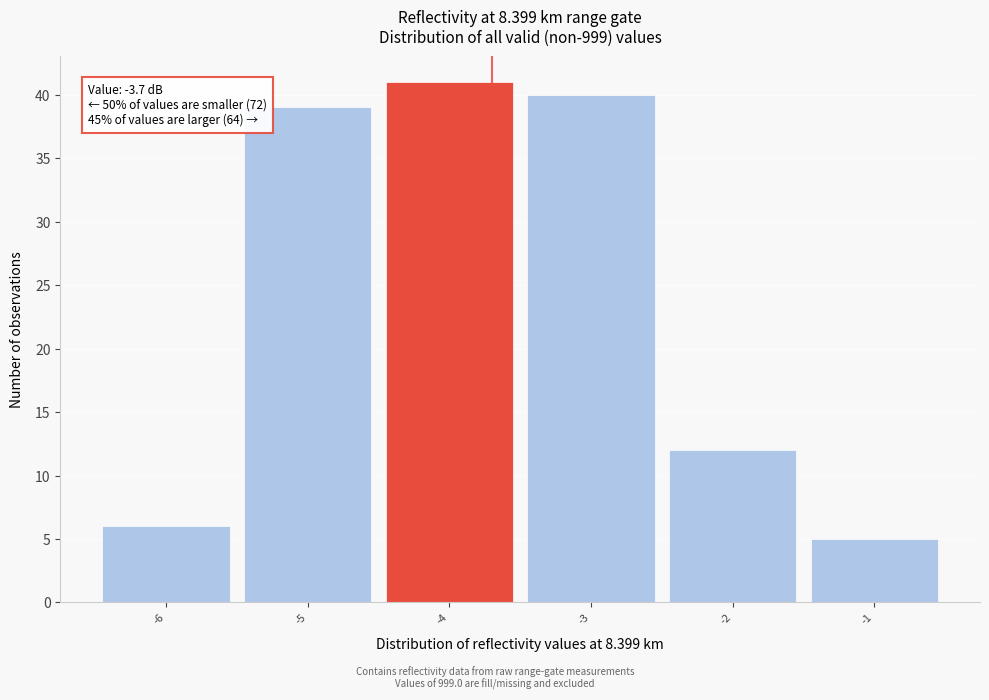

Over which range of the x-axis is the bar tallest?

-4.5 to -3.5